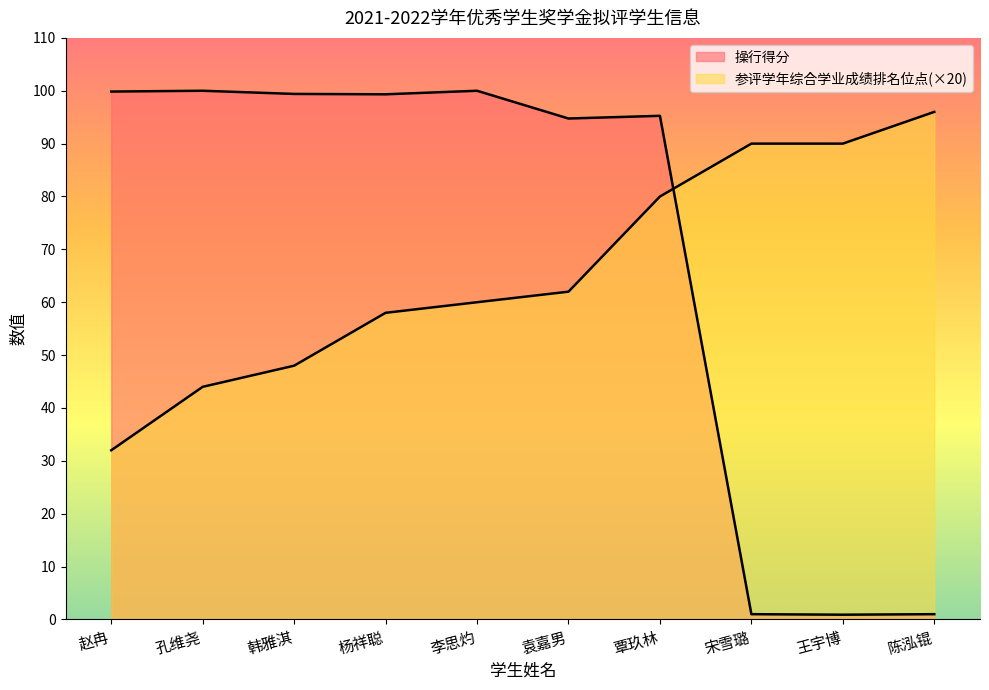

How many values in the 操行得分 series exceed 99?

5